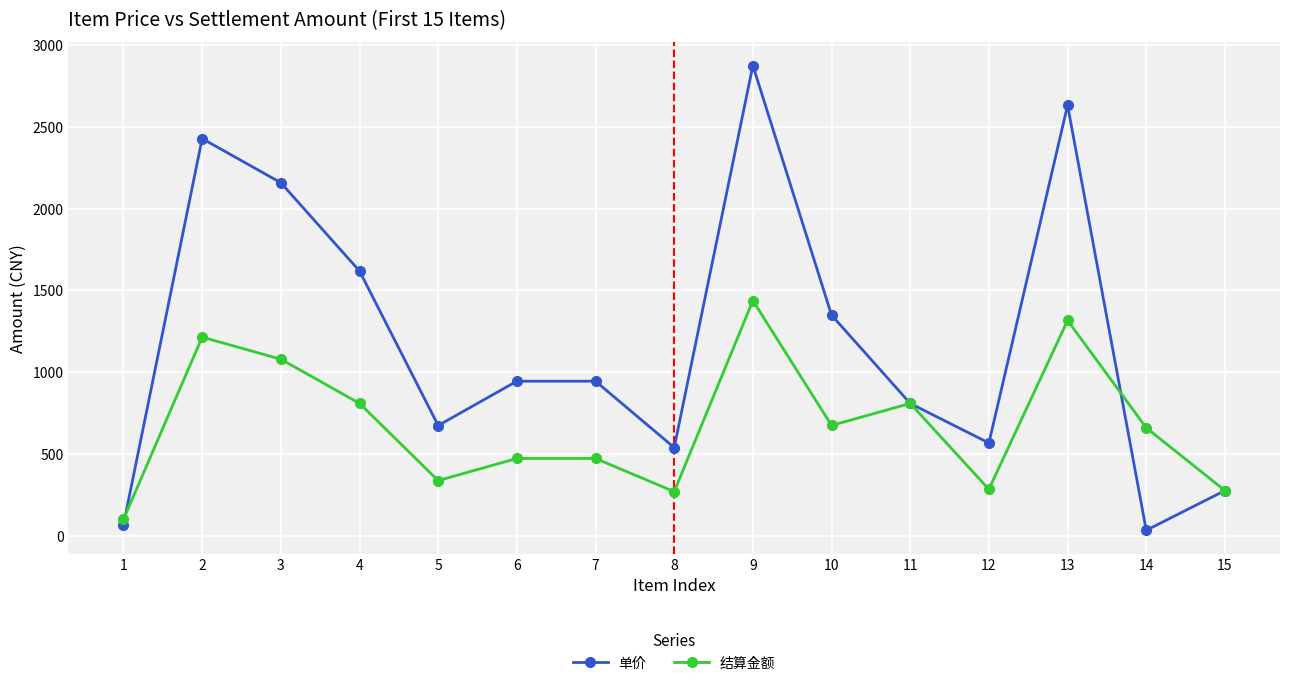

What is the sum of all 单价 values?

17920.0